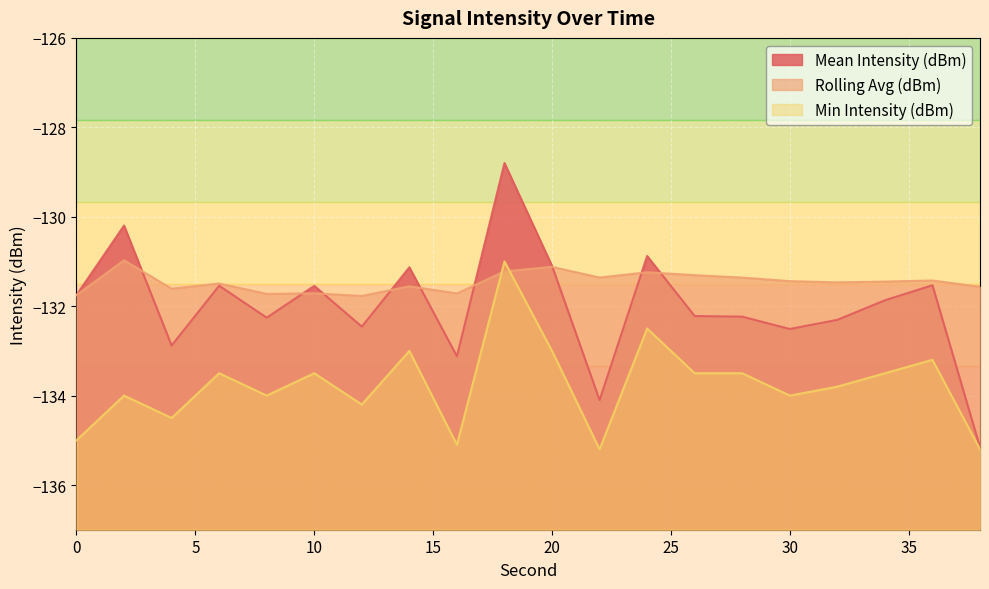

What is the lowest value of the Min Intensity (dBm) series?

-135.2